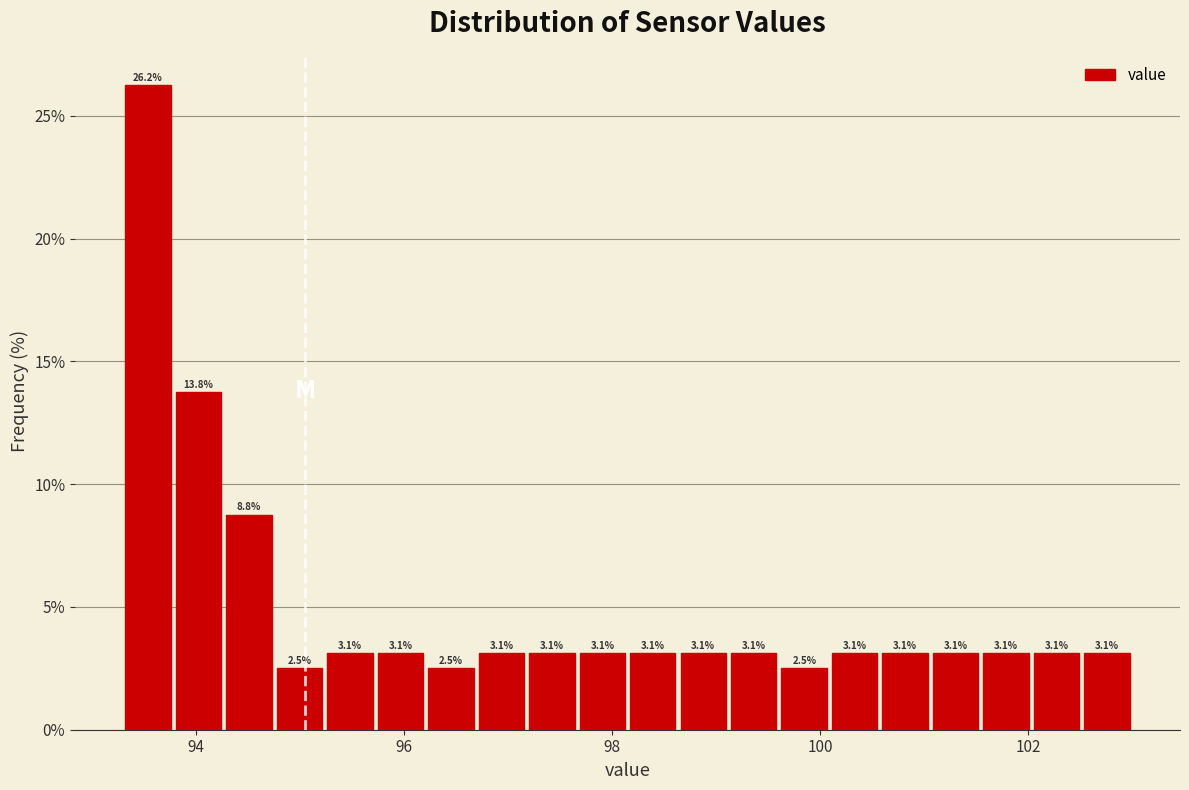

Read against the x-axis, roughly where is the centre of the tallest bar?

93.6